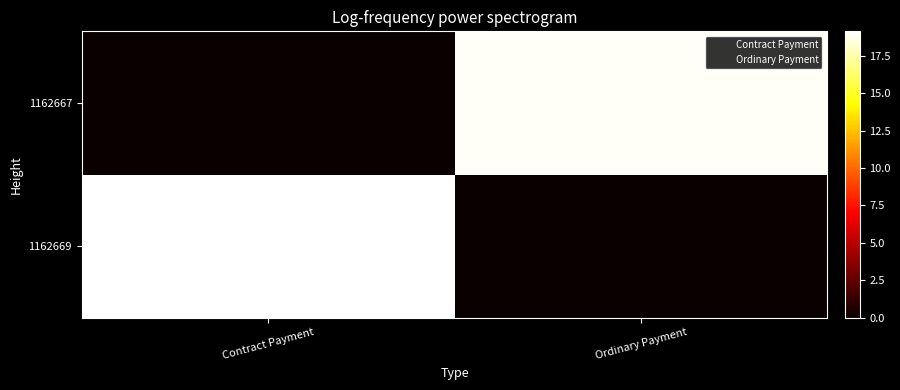

Rank the series at Contract Payment from highest to lowest value.

1162669, 1162667